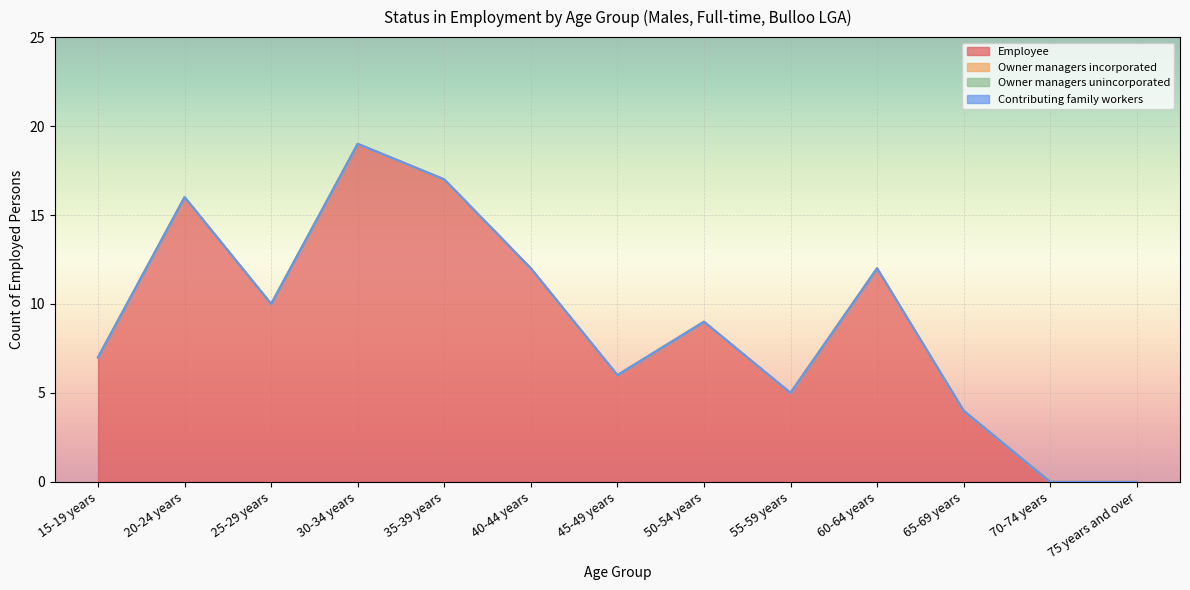

Which series has the largest total across all categories?

Employee